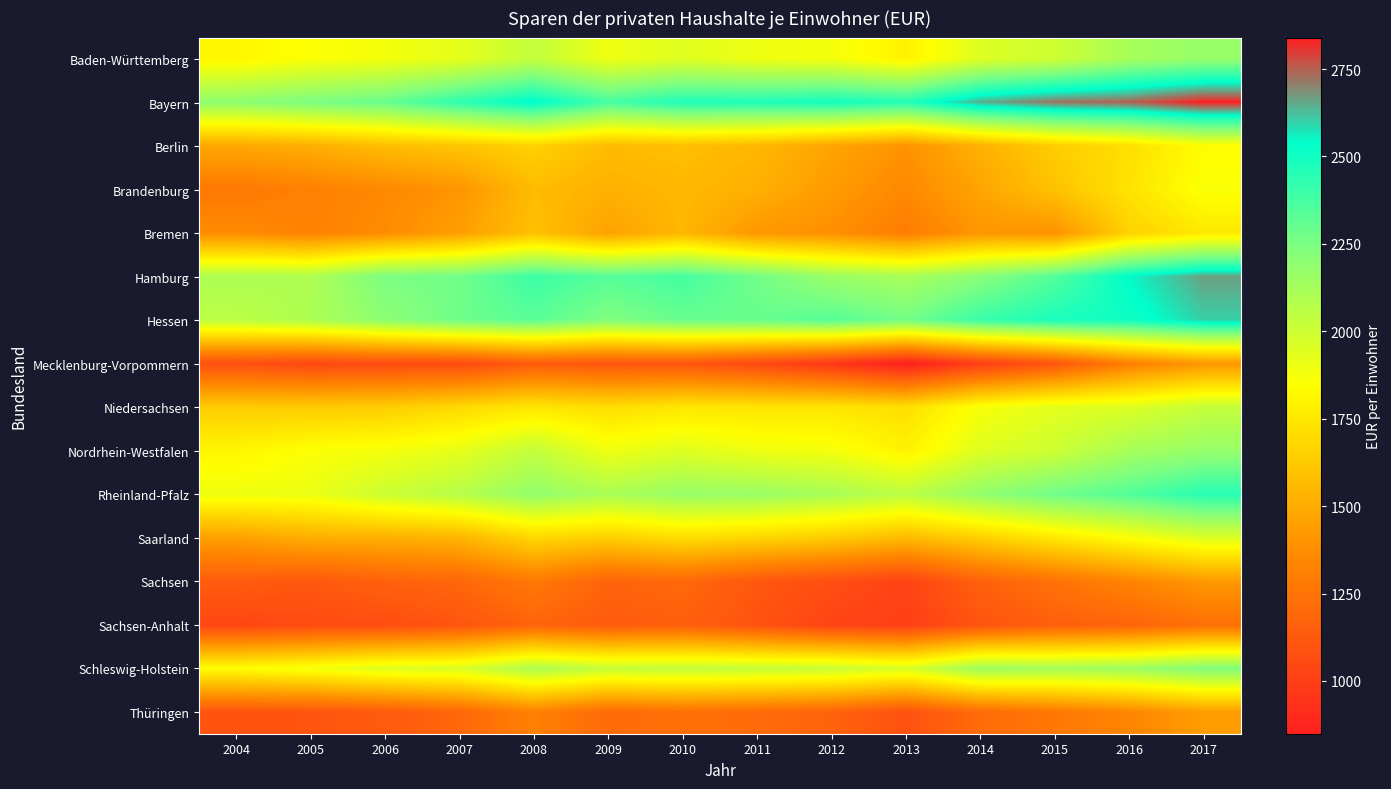

What is the smallest value displayed?

849